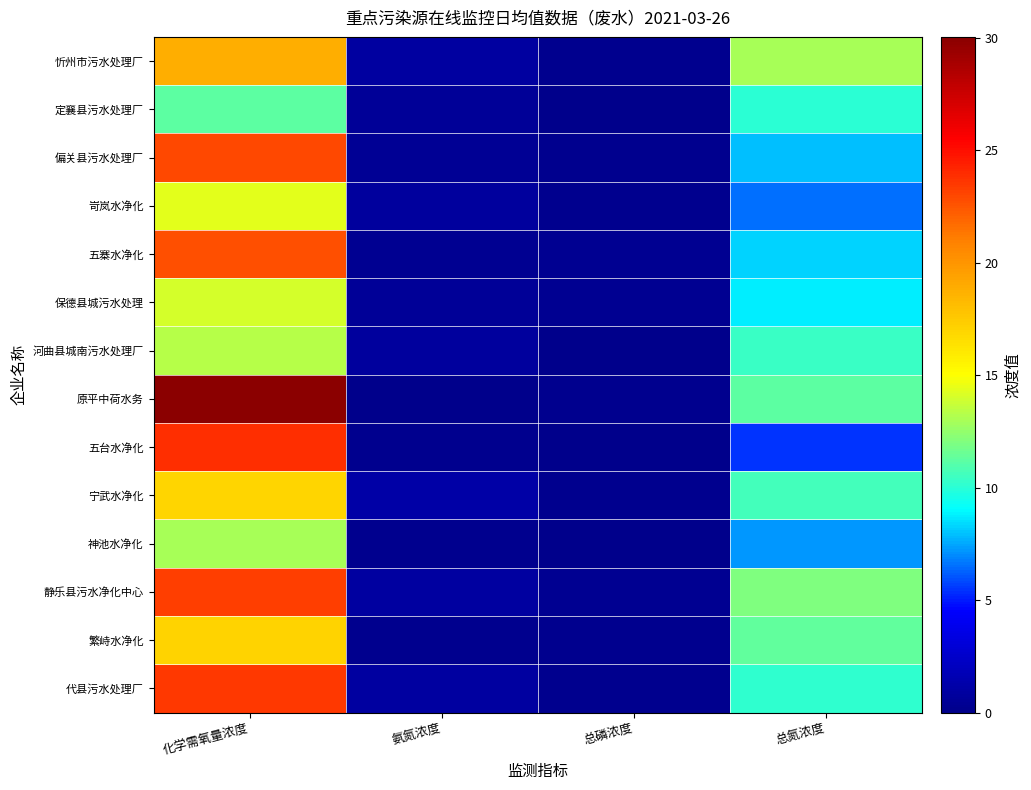

At which category does the chart reach its minimum across all series?

氨氮浓度